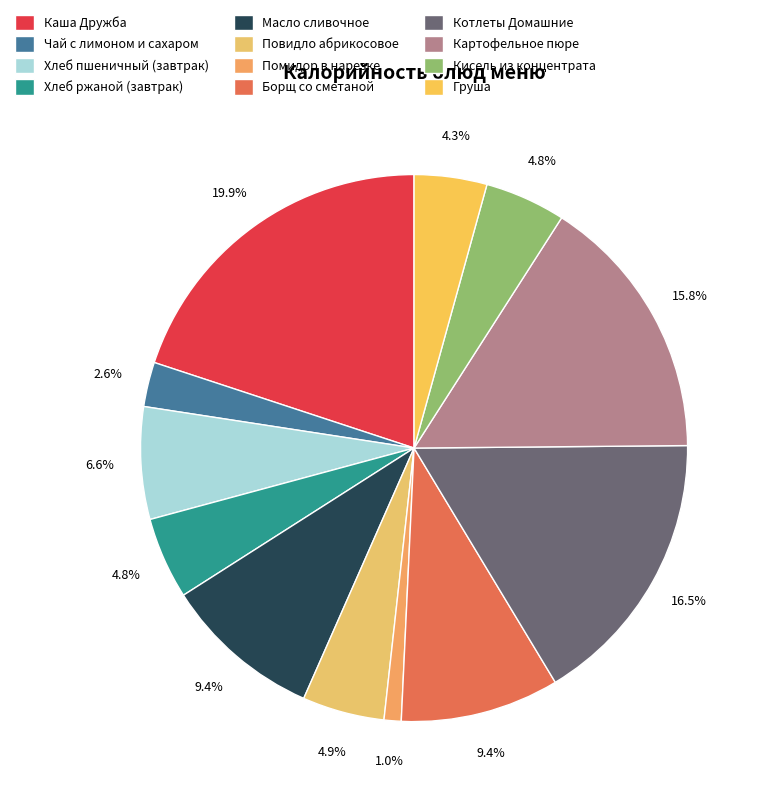

Which slice is the largest?

Каша Дружба